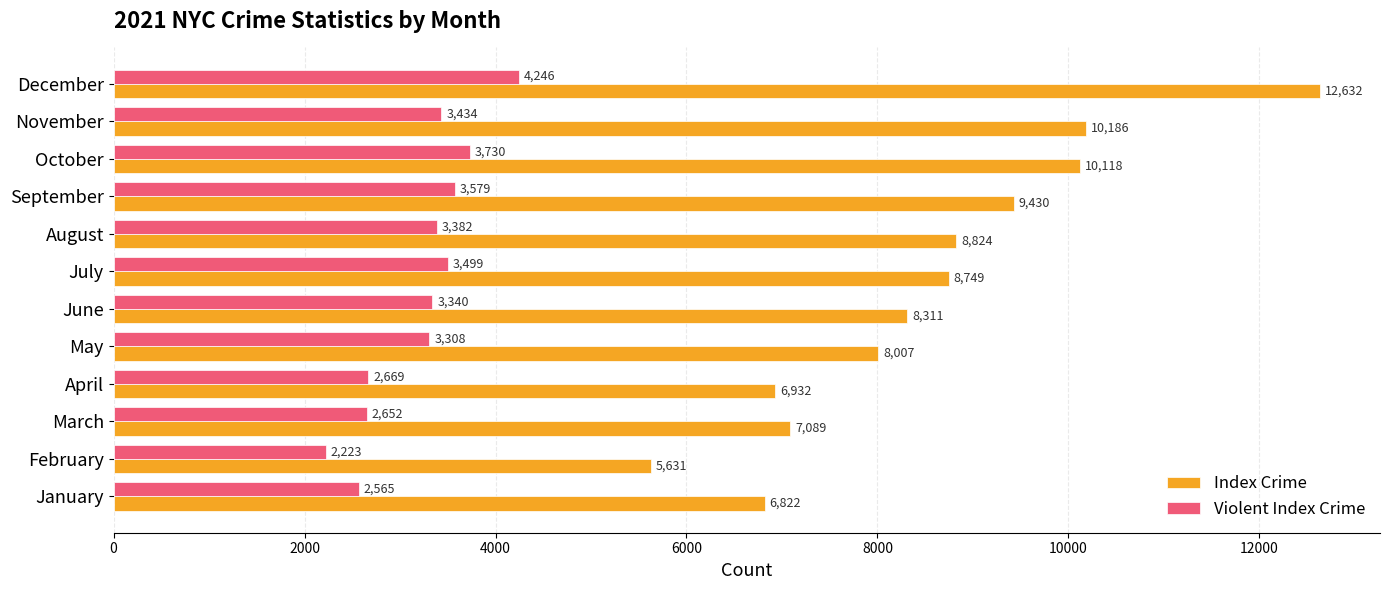

At which label is Index Crime closest to 9131?

September